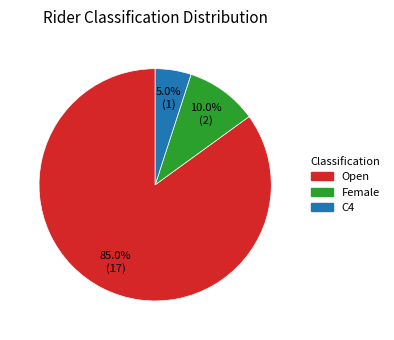

Rank the categories by value from lowest to highest.

C4, Female, Open